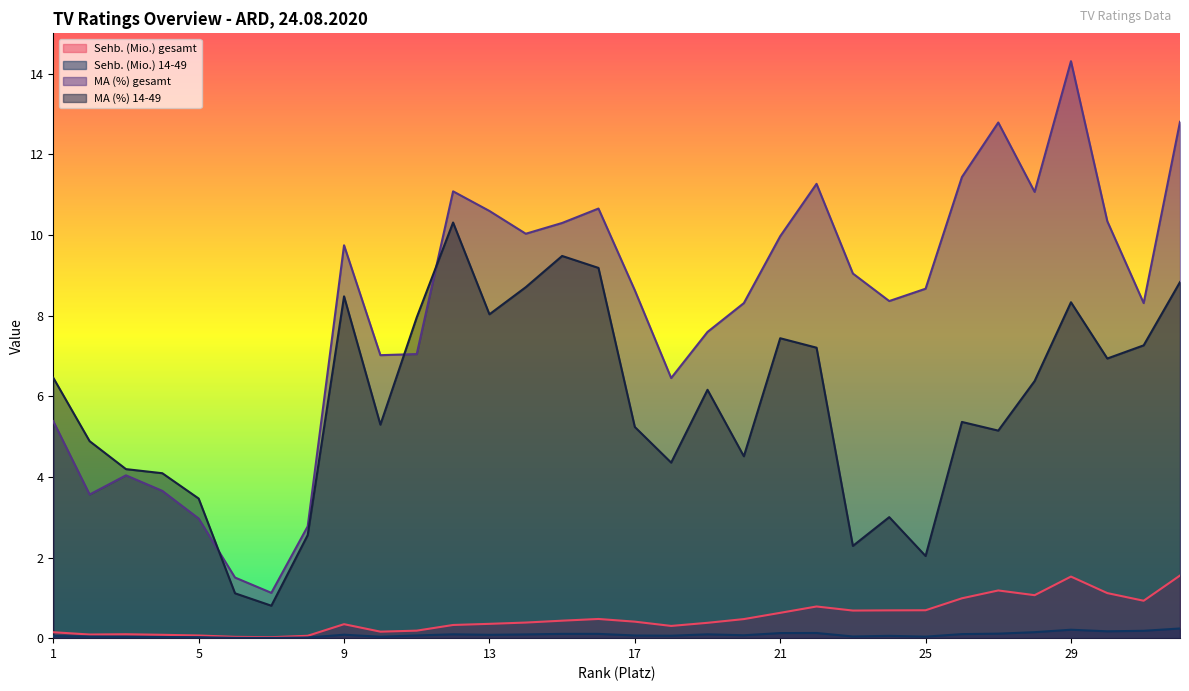

Reading left to right, list all the values displayed in this chart.

Sehb. (Mio.) gesamt: 0.1	0.1	0.1	0.1	0.1	0.0	0.0	0.1	0.3	0.2	0.2	0.3	0.4	0.4	0.4	0.5	0.4	0.3	0.4	0.5	0.6	0.8	0.7	0.7	0.7	1.0	1.2	1.1	1.5	1.1	0.9	1.6
Sehb. (Mio.) 14-49: 0.1	0.0	0.0	0.0	0.0	0.0	0.0	0.0	0.1	0.0	0.1	0.1	0.1	0.1	0.1	0.1	0.1	0.1	0.1	0.1	0.1	0.1	0.0	0.1	0.0	0.1	0.1	0.1	0.2	0.2	0.2	0.2
MA (%) gesamt: 5.4	3.6	4.0	3.7	3.0	1.5	1.1	2.8	9.7	7.0	7.0	11.1	10.6	10.0	10.3	10.7	8.6	6.5	7.6	8.3	10.0	11.3	9.0	8.4	8.7	11.4	12.8	11.1	14.3	10.3	8.3	12.8
MA (%) 14-49: 6.5	4.9	4.2	4.1	3.5	1.1	0.8	2.6	8.5	5.3	8.0	10.3	8.0	8.7	9.5	9.2	5.2	4.4	6.2	4.5	7.4	7.2	2.3	3.0	2.0	5.4	5.1	6.4	8.3	6.9	7.3	8.8